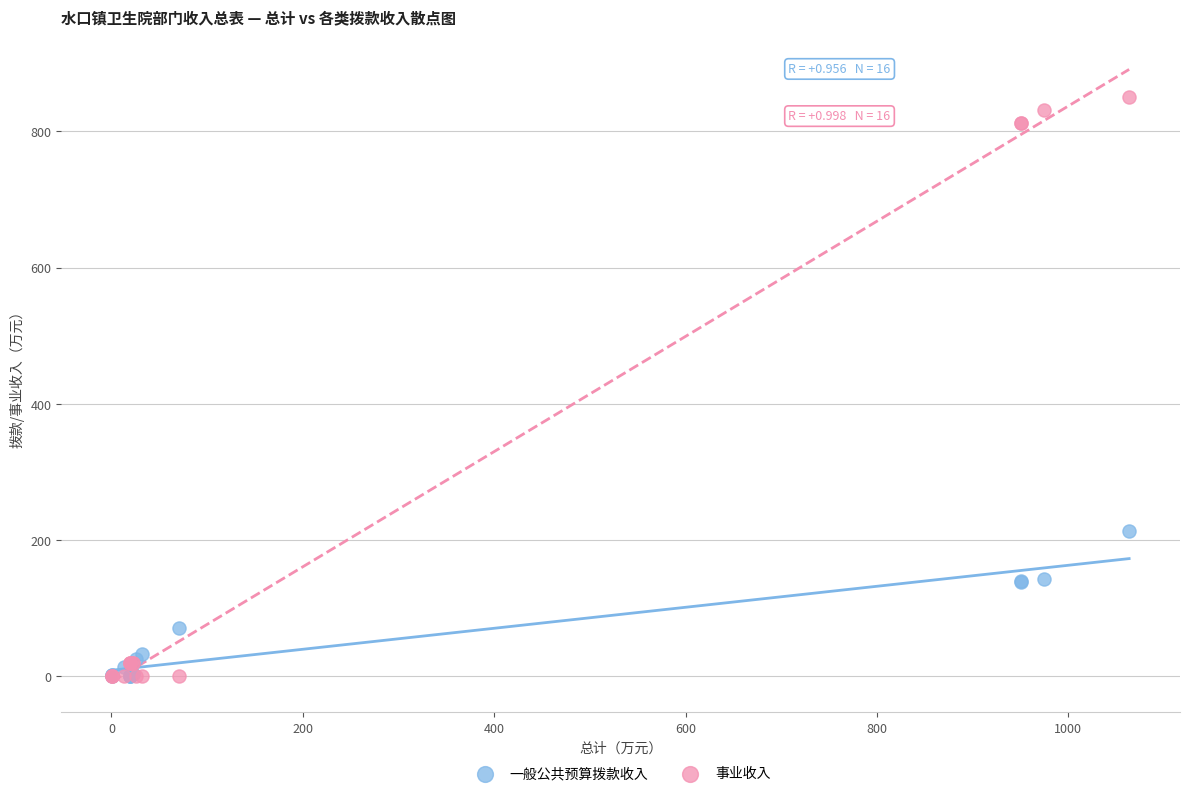

Which series reaches the maximum Y coordinate?

事业收入